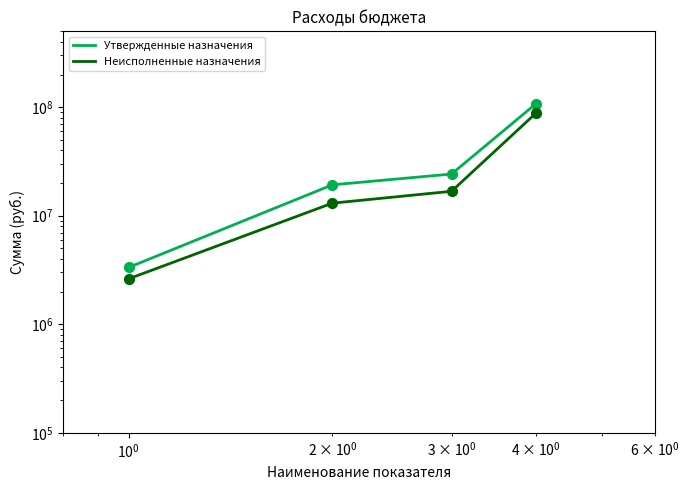

Which series has the largest total across all categories?

Утвержденные назначения